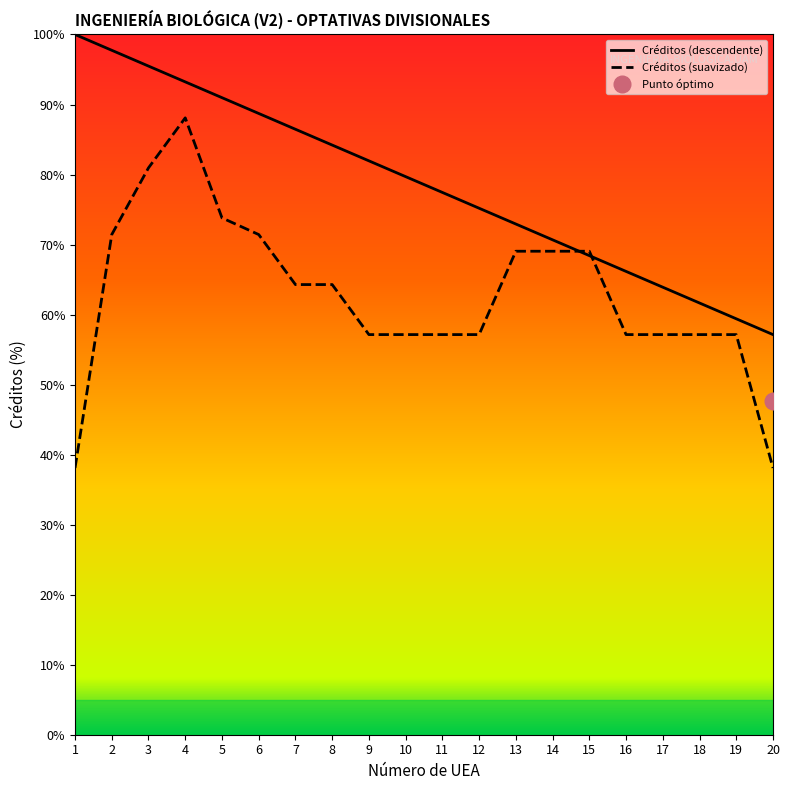

Which has a higher value, 14 or 10?

10